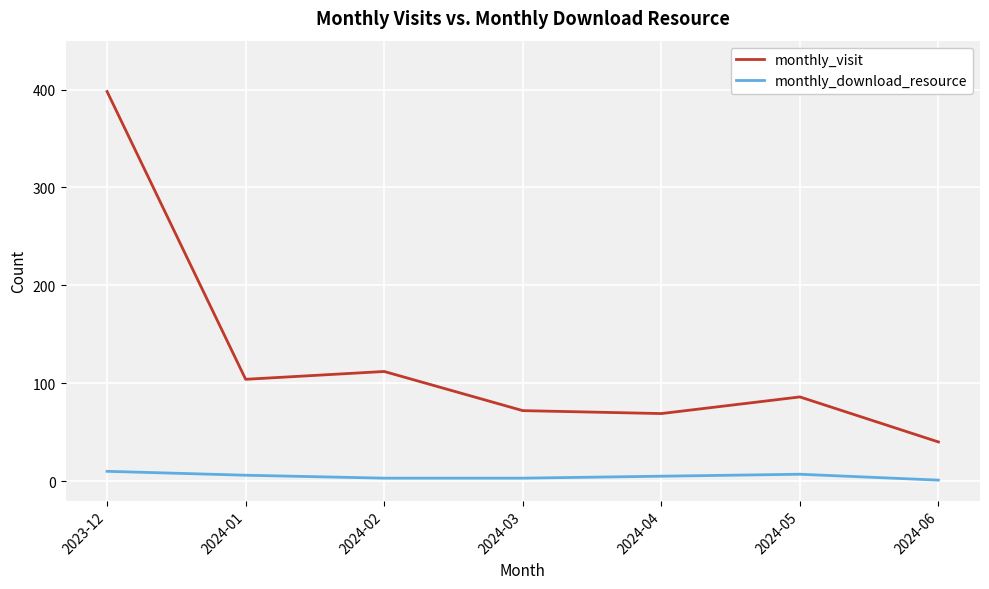

Which series has the largest range (max minus min)?

monthly_visit